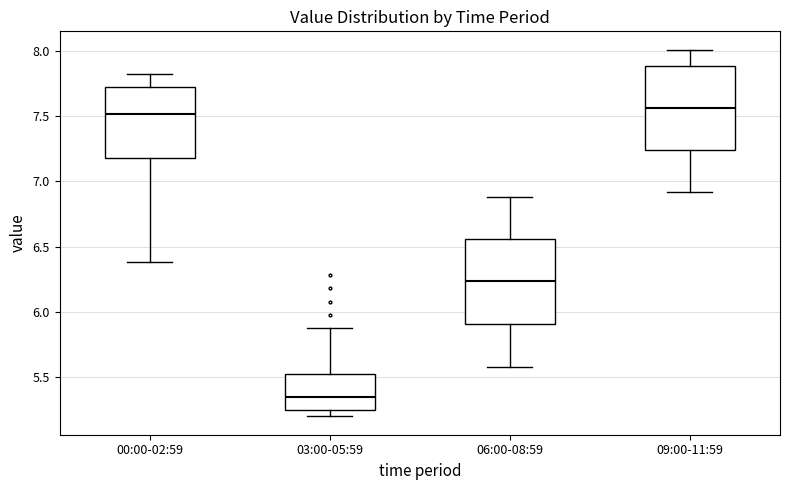

Reading left to right, read every box against the y-axis: the position of its median line, the range the box covers, and the ends of its whiskers. The values are not printed on the chart, so give them approximately, as read against the axis.

00:00-02:59: median 7.50, box 7.20 to 7.70, whiskers 6.40 to 7.80
03:00-05:59: median 5.35, box 5.25 to 5.55, whiskers 5.20 to 5.90
06:00-08:59: median 6.25, box 5.90 to 6.55, whiskers 5.60 to 6.90
09:00-11:59: median 7.55, box 7.25 to 7.90, whiskers 6.90 to 8.00